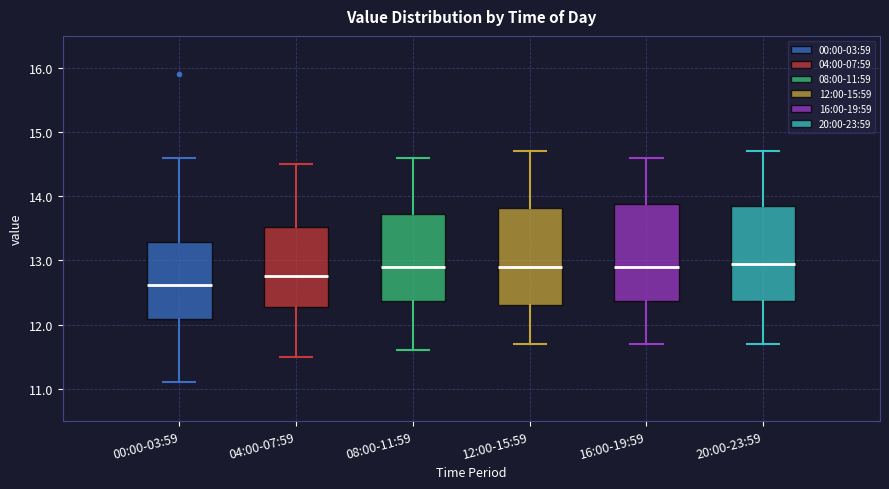

Reading left to right, read every box against the y-axis: the position of its median line, the range the box covers, and the ends of its whiskers. The values are not printed on the chart, so give them approximately, as read against the axis.

00:00-03:59: median 12.6, box 12.1 to 13.3, whiskers 11.1 to 14.6
04:00-07:59: median 12.8, box 12.3 to 13.5, whiskers 11.5 to 14.5
08:00-11:59: median 12.9, box 12.4 to 13.7, whiskers 11.6 to 14.6
12:00-15:59: median 12.9, box 12.3 to 13.8, whiskers 11.7 to 14.7
16:00-19:59: median 12.9, box 12.4 to 13.9, whiskers 11.7 to 14.6
20:00-23:59: median 13.0, box 12.4 to 13.9, whiskers 11.7 to 14.7